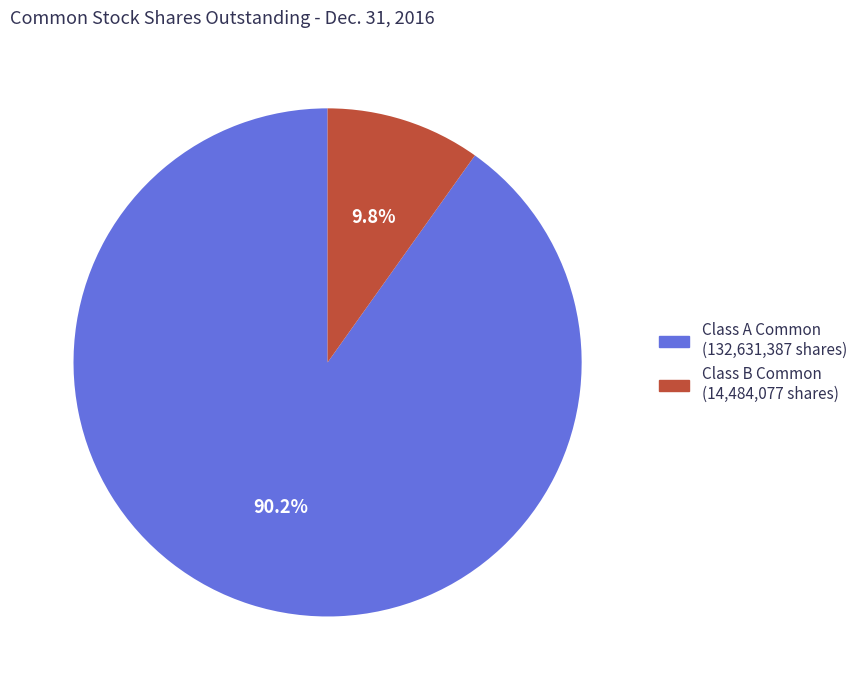

Does any single category account for the majority?

Yes